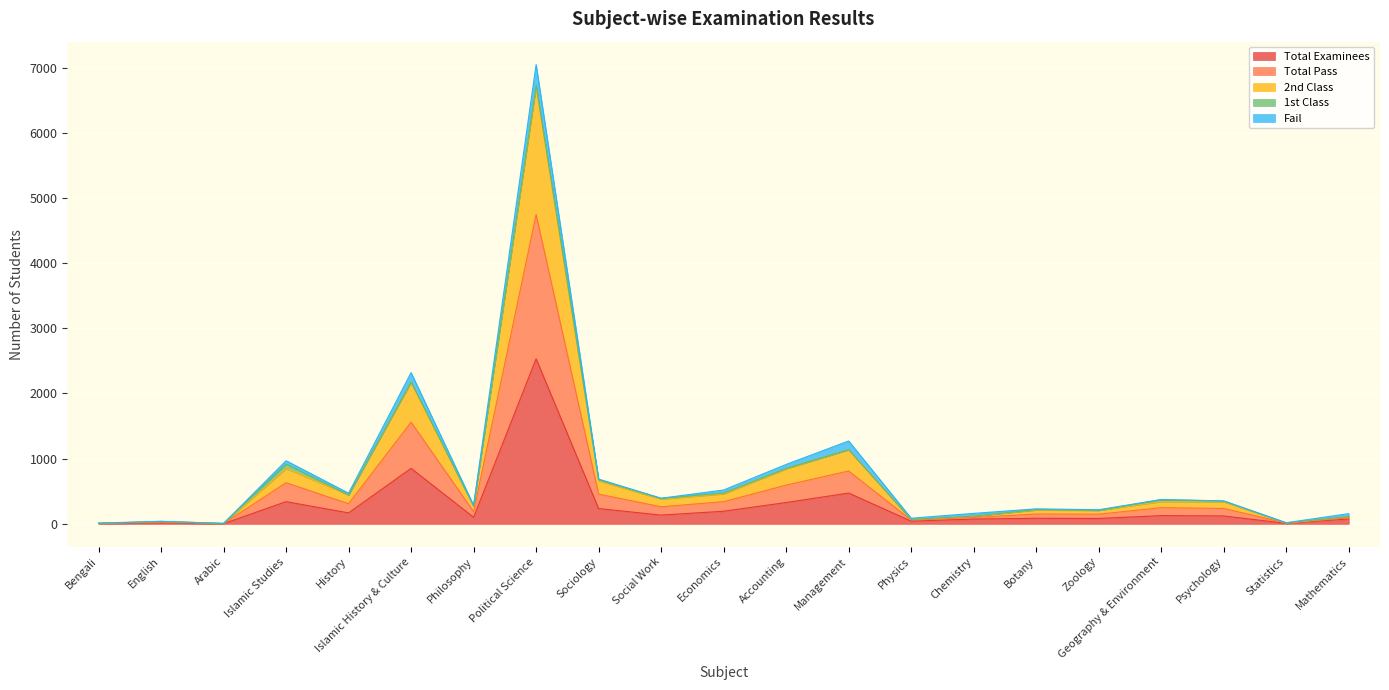

True or false: Total Examinees and Total Pass cross at least once.

False